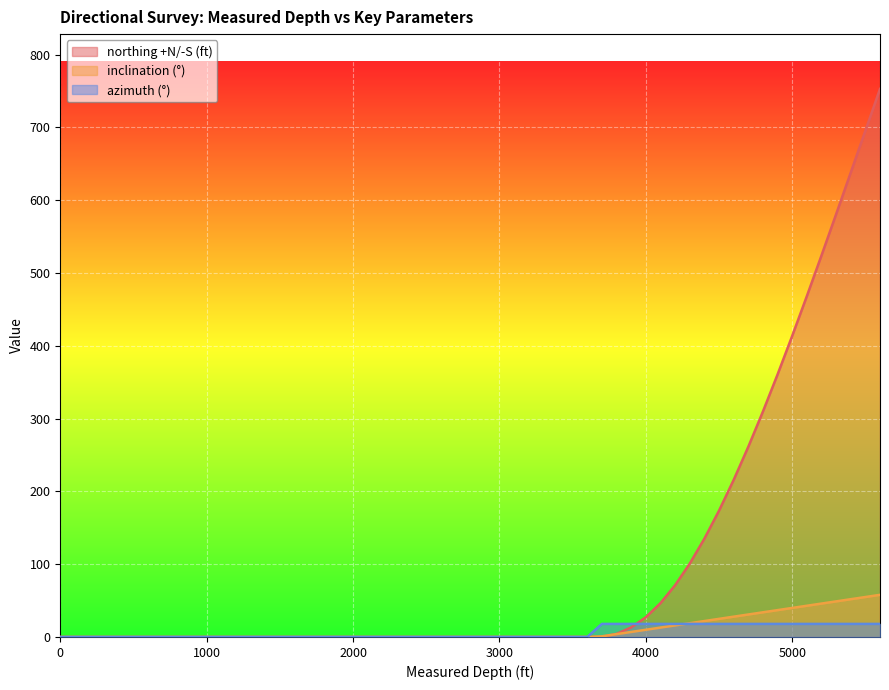

What is the value of the northing +N/-S (ft) point at the 34th from the left?

413.6